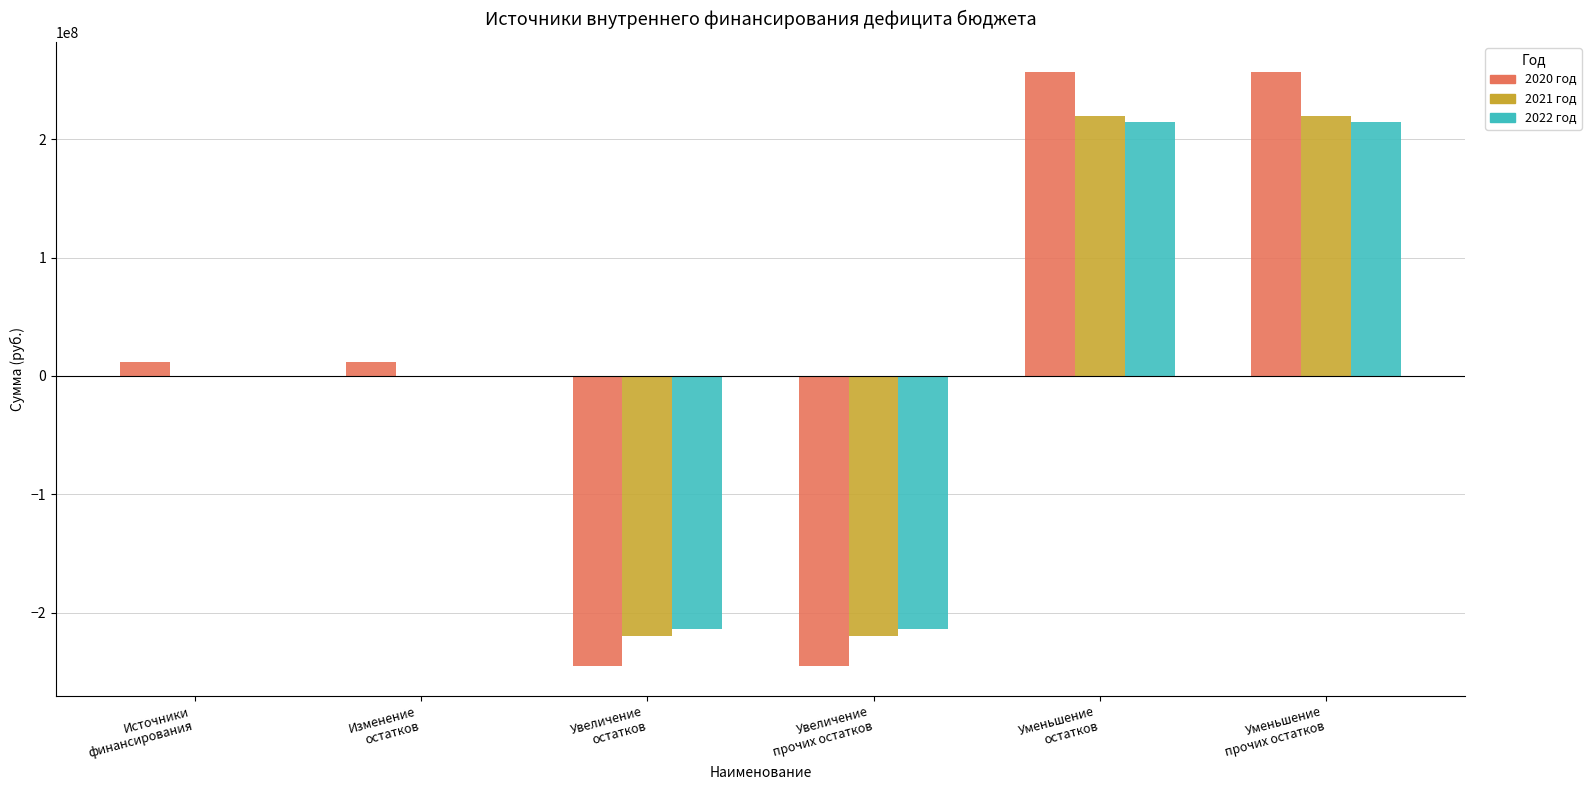

How many values in 2020 год are above zero?

4